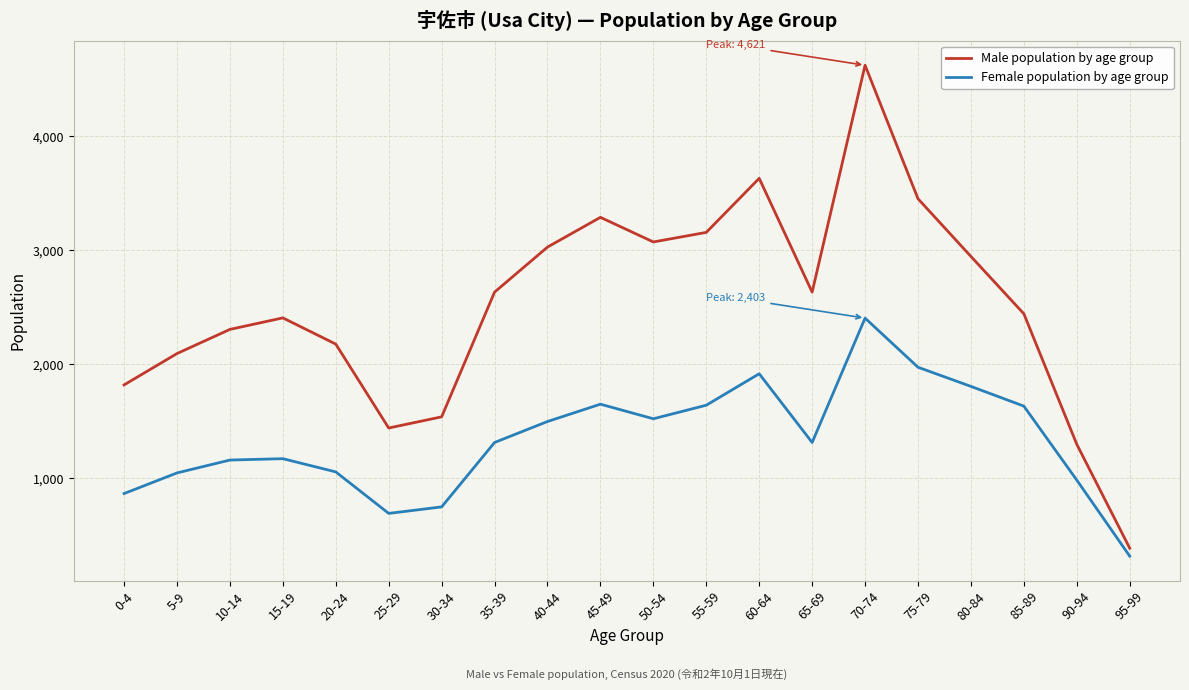

True or false: Female population by age group has a value of 1054 at 20-24.

True